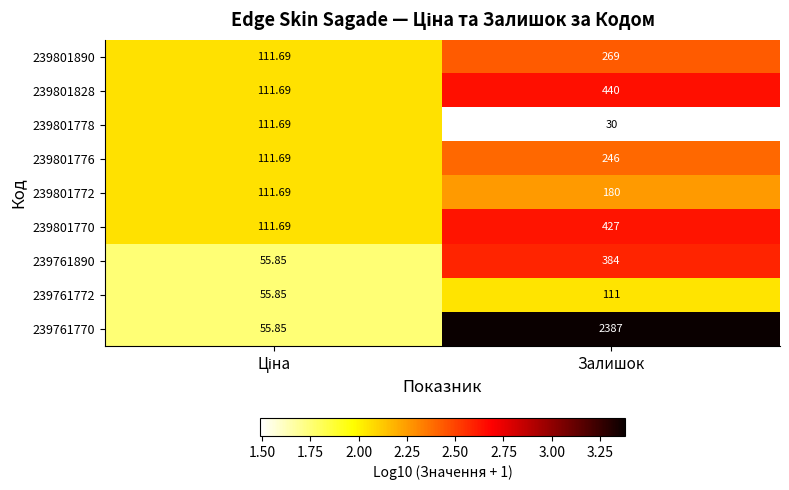

Which label corresponds to the smallest value in the chart?

Залишок